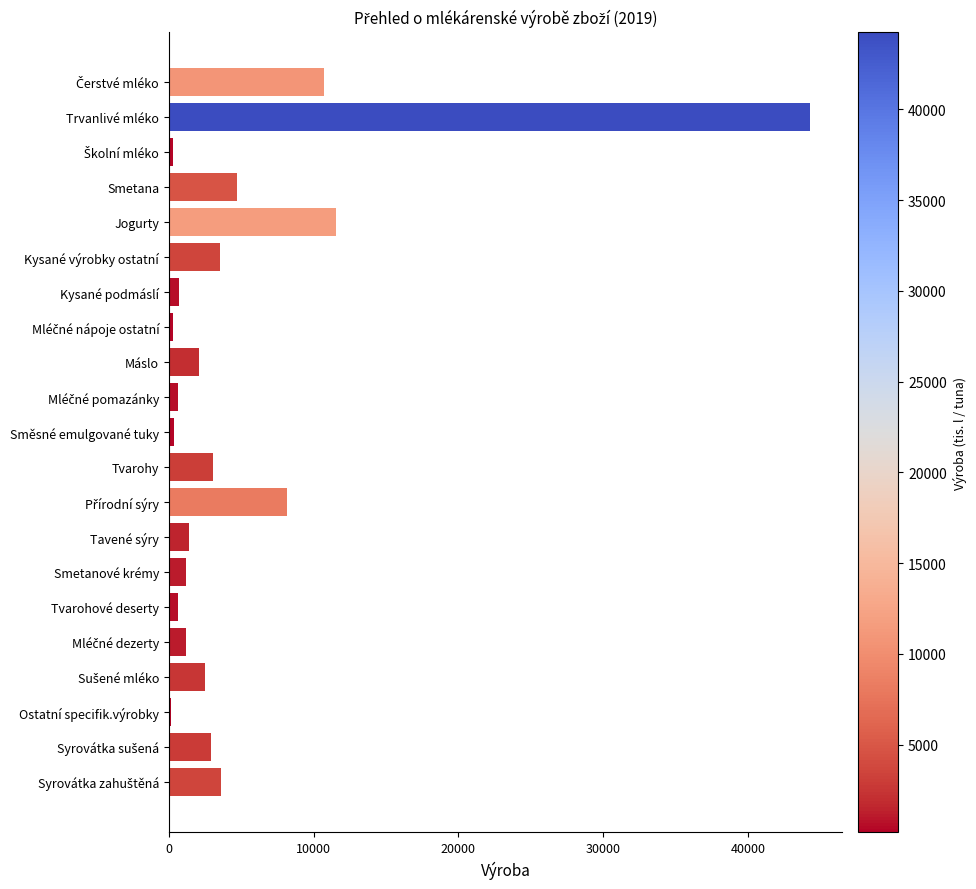

What is the label of the 10th bar from the bottom?

Tvarohy